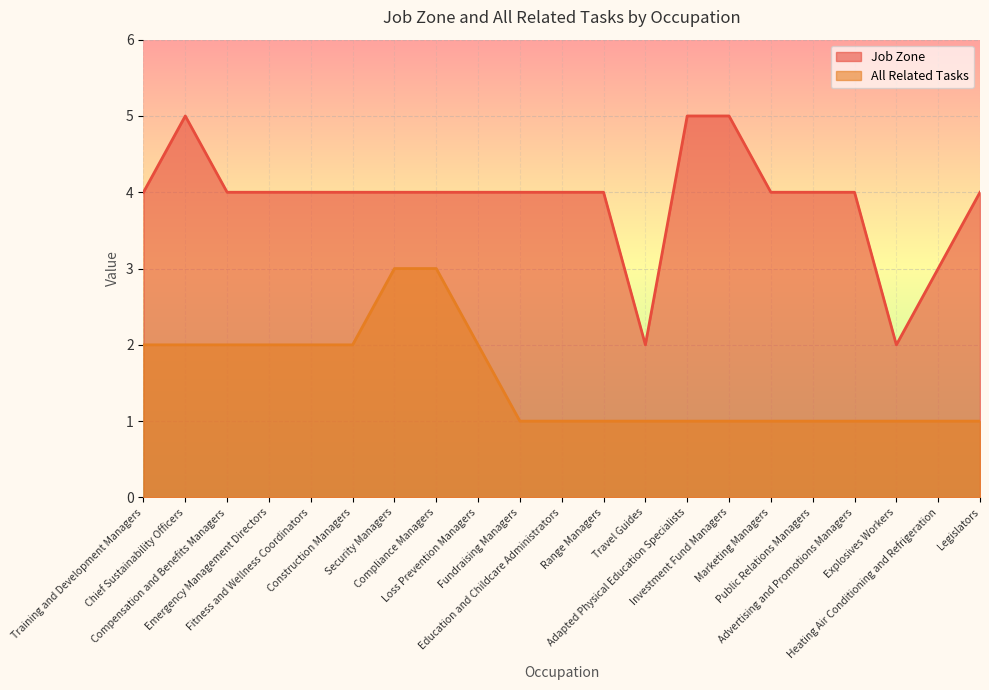

Which series has the widest spread of values?

Job Zone